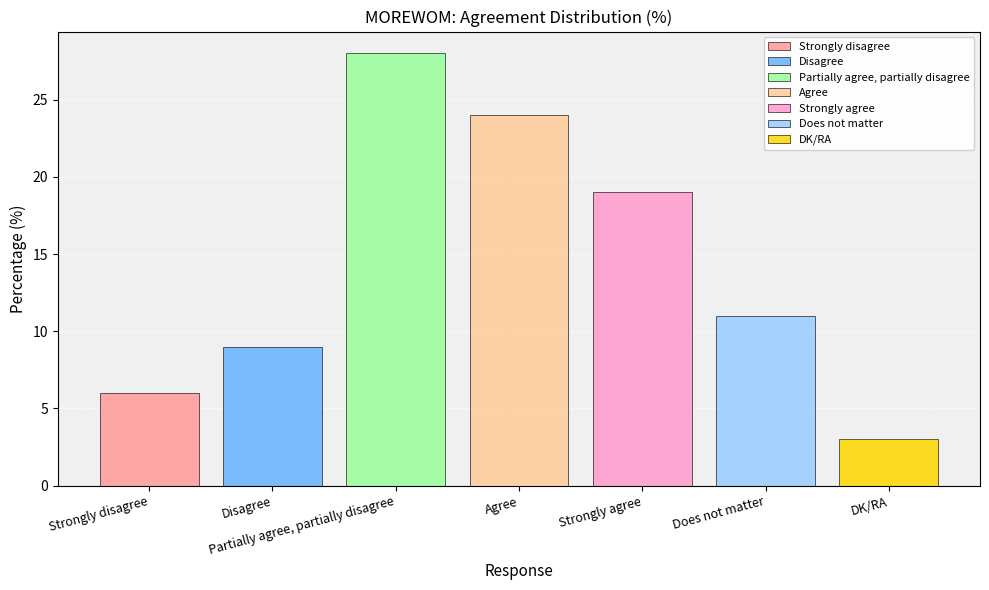

True or false: Strongly agree has a value of 10 at Agree.

False